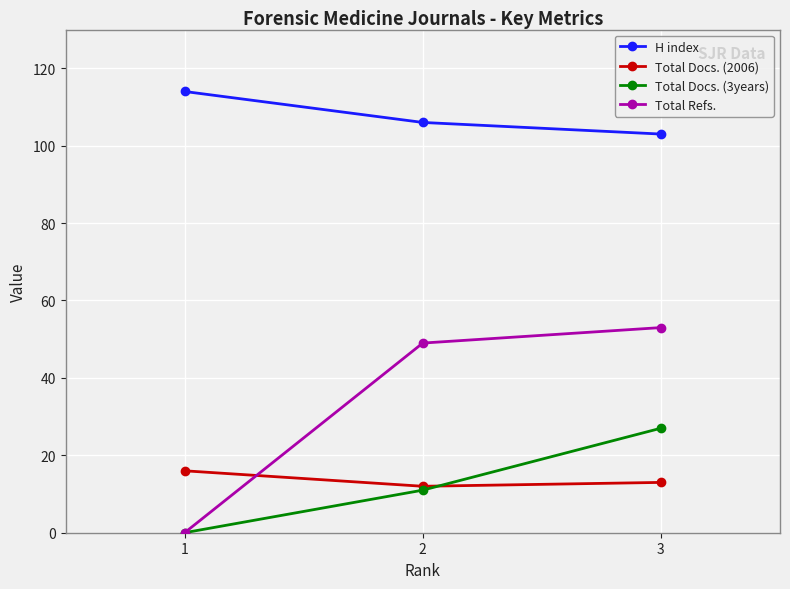

Where is Total Refs. nearest to the value 26?

2